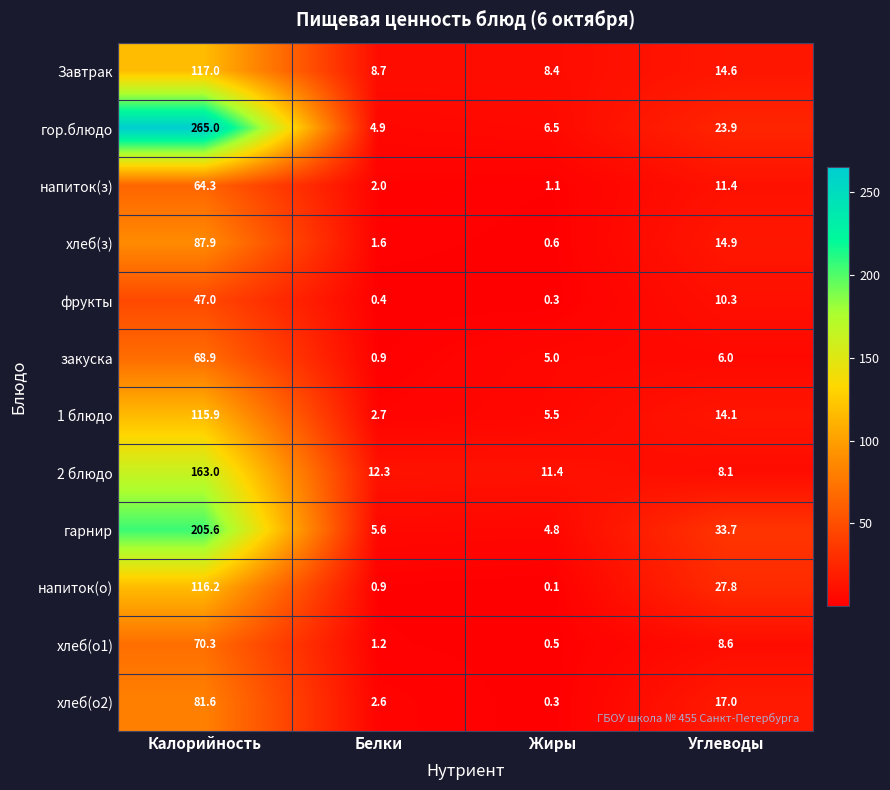

Which category has the lowest value across all series?

Жиры